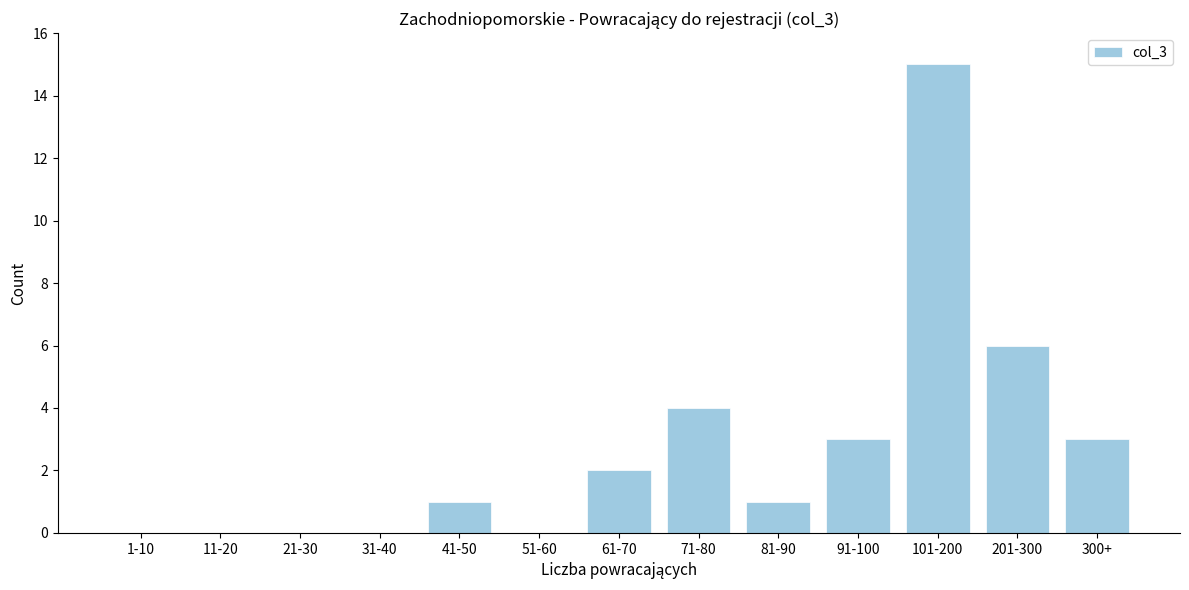

Reading left to right, transcribe all the data shown in this chart.

1-10=0	11-20=0	21-30=0	31-40=0	41-50=1	51-60=0	61-70=2	71-80=4	81-90=1	91-100=3	101-200=15	201-300=6	300+=3